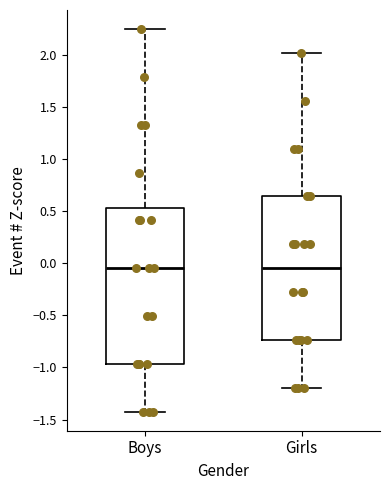

Where is the lower edge of the box for Boys on the y-axis? The values are not printed on the chart, so give them approximately, as read against the axis.

-0.95